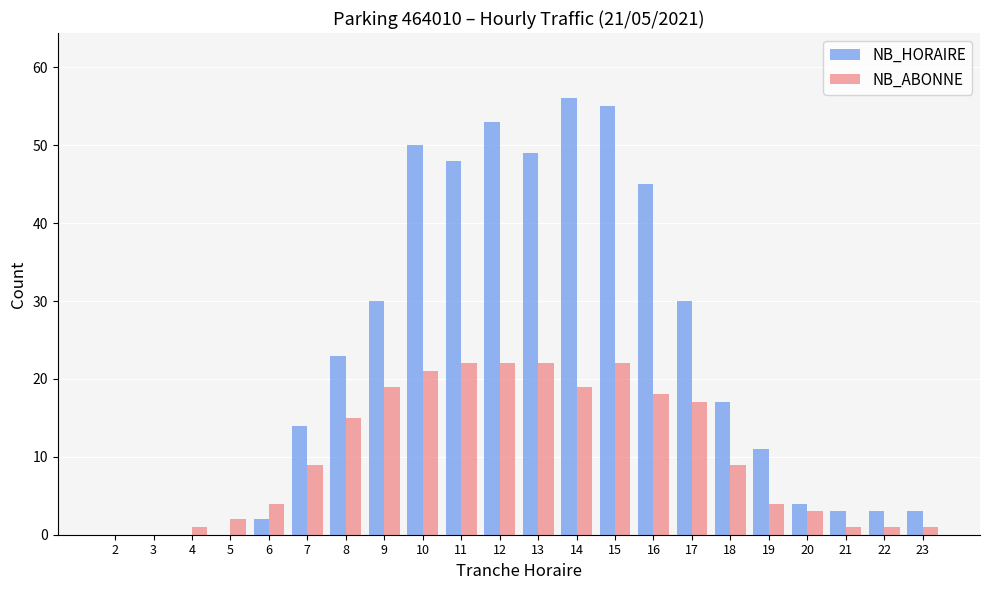

True or false: NB_HORAIRE has a value of 45 at 16.

True